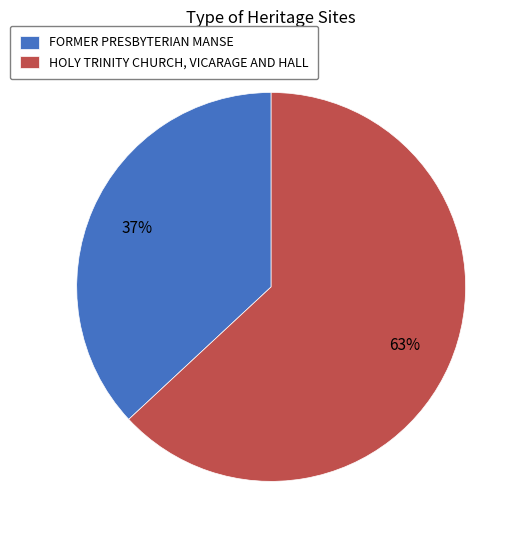

To the nearest percent, what portion does HOLY TRINITY CHURCH, VICARAGE AND HALL represent?

63%